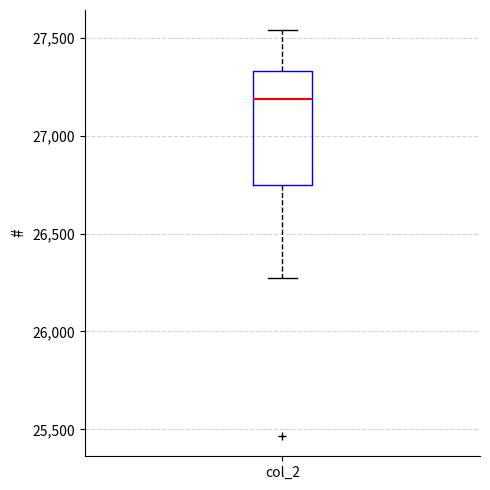

Transcribe this box plot: give where the median line is, the range the box spans, and where the two whiskers end, as read against the y-axis. The values are not printed on the chart, so give them approximately, as read against the axis.

median 27200, box 26750 to 27350, whiskers 26250 to 27550